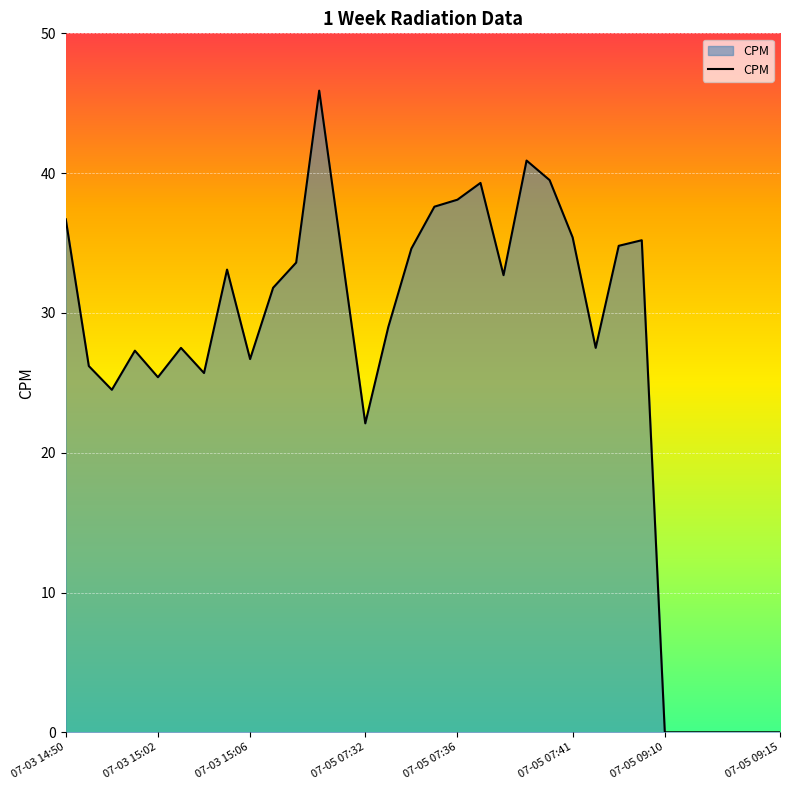

What is the difference between the maximum and minimum values?

45.9